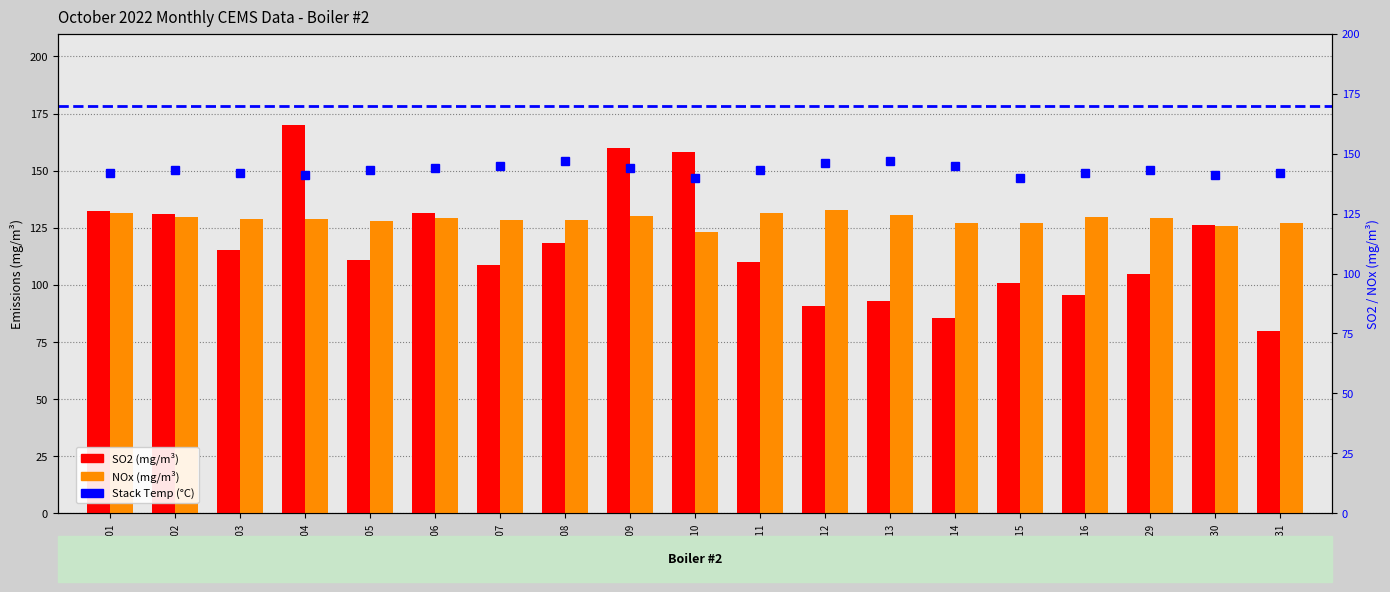

Reading left to right, transcribe all the data shown in this chart.

Boiler #2 Stack Temp: 142.0	143.0	142.0	141.0	143.0	144.0	145.0	147.0	144.0	140.0	143.0	146.0	147.0	145.0	140.0	142.0	143.0	141.0	142.0
Boiler #2 SO2 (mg/m3): 132.4	131.2	115.1	169.9	111.0	131.3	108.8	118.3	160.1	158.1	110.0	90.8	92.9	85.7	101.0	95.5	104.6	126.3	79.9
Boiler #2 NOx (mg/m3): 131.4	129.8	128.8	128.8	127.8	129.1	128.6	128.6	130.3	123.2	131.4	132.8	130.8	127.3	127.2	129.7	129.4	126.0	127.3